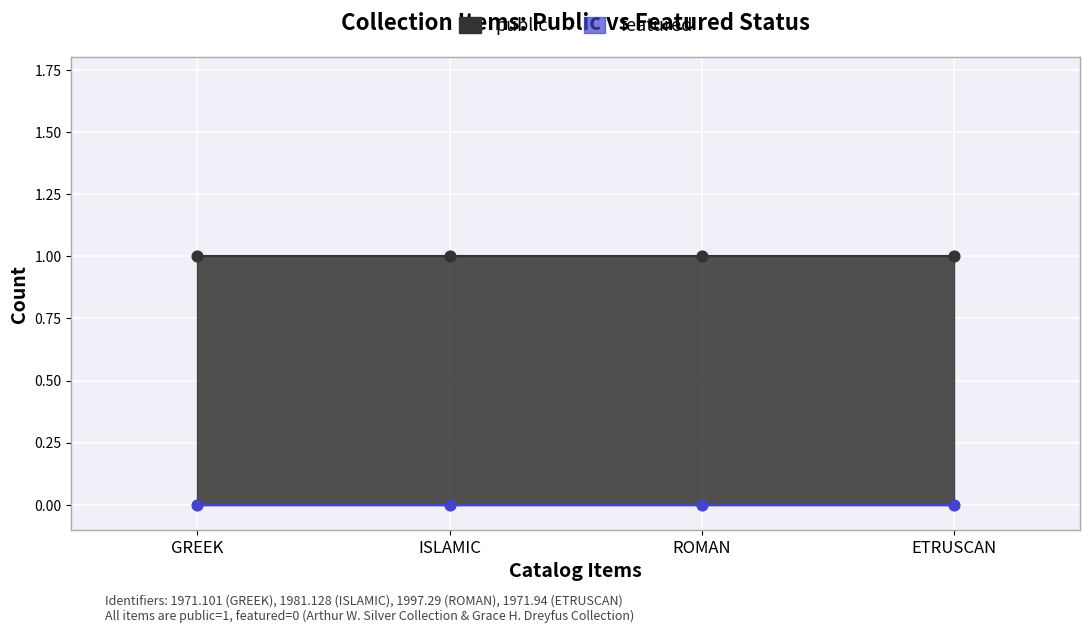

Which series reaches the maximum Y coordinate?

public